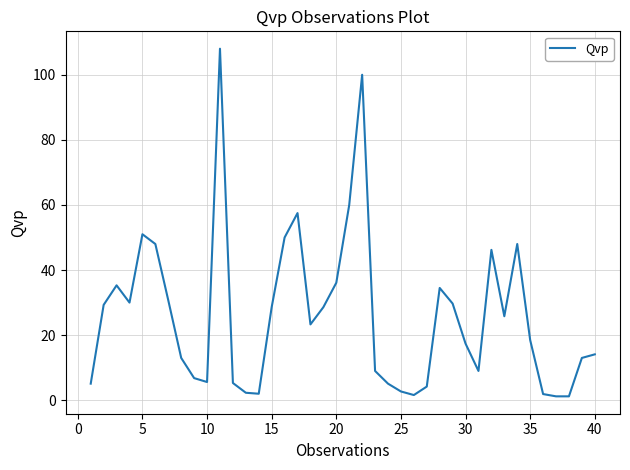

What is the greatest value displayed?

108.0